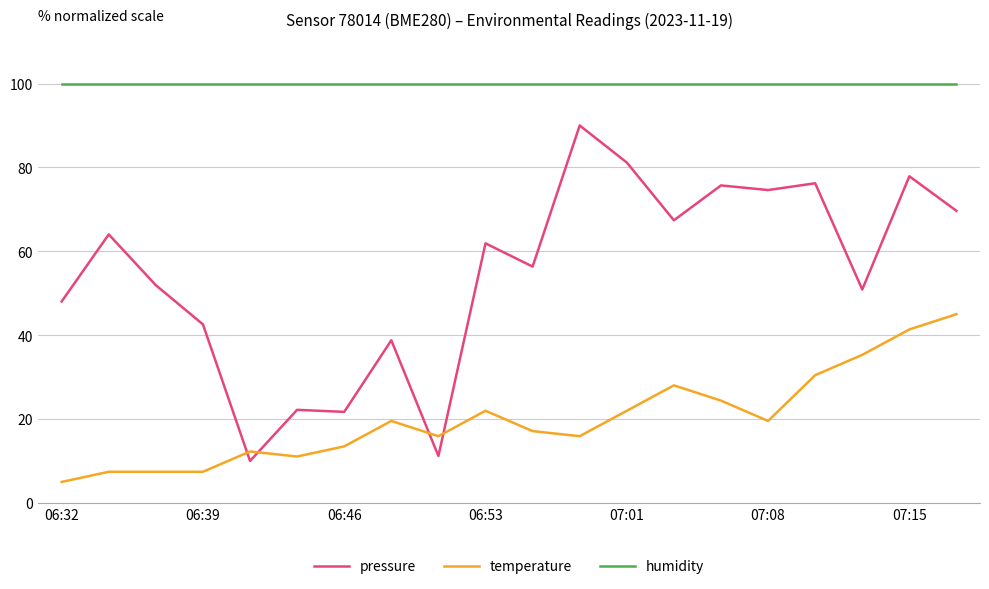

Count the number of data series in this chart.

3